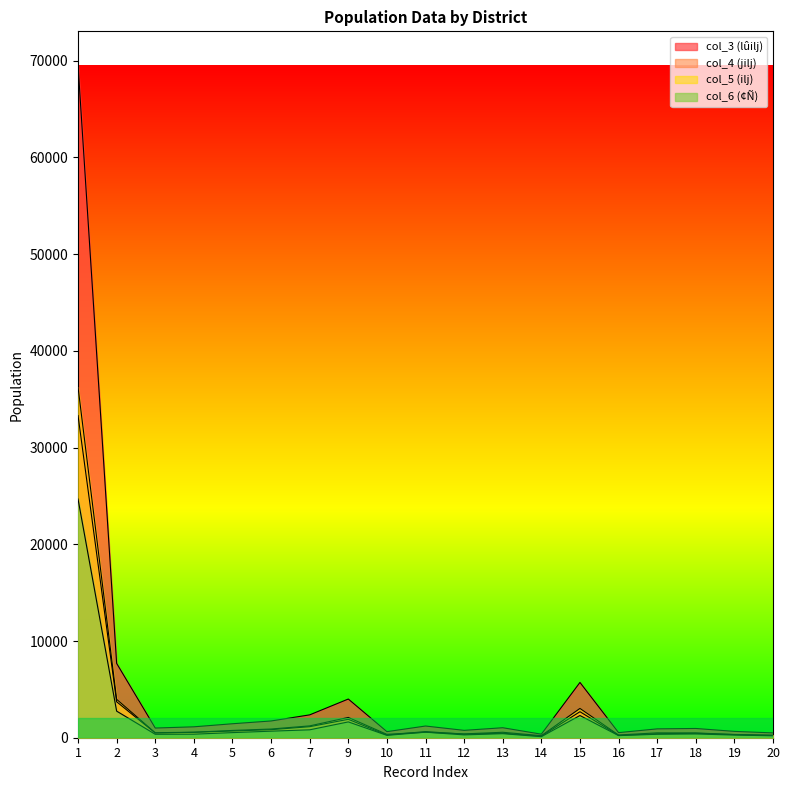

True or false: col_6 (¢Ñ) and col_5 (ilj) cross at least once.

False